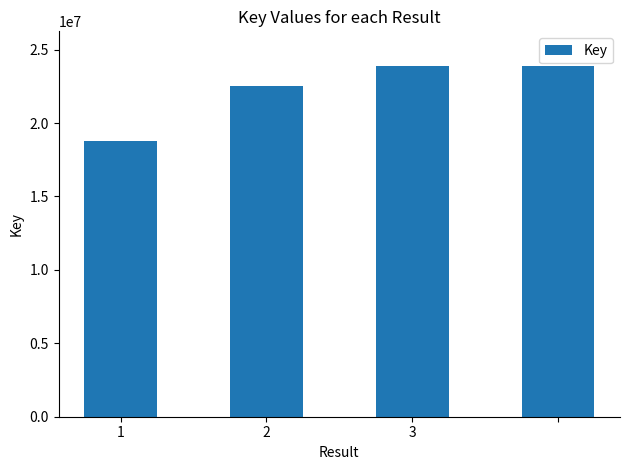

Does the chart contain stacked bars?

No